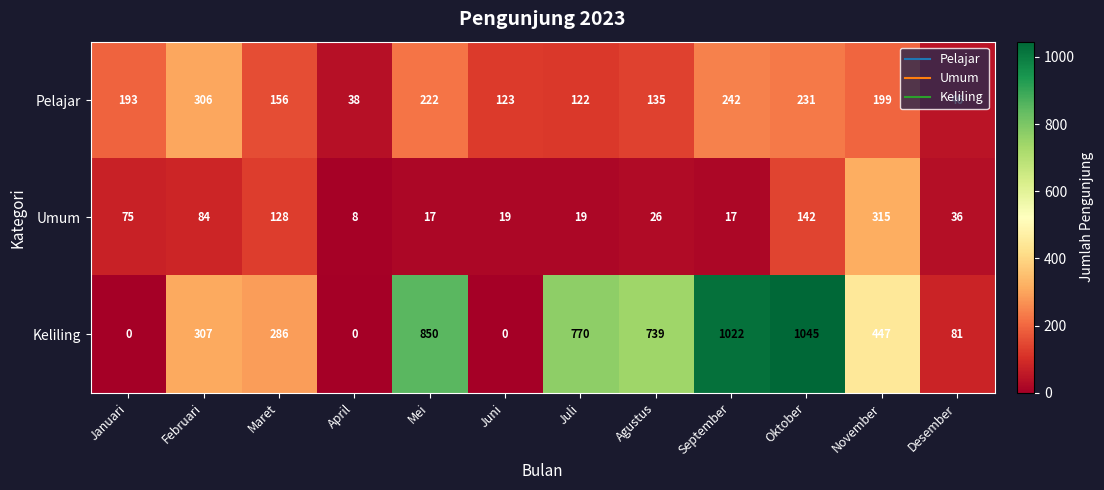

Where is Umum nearest to the value 161?

Oktober